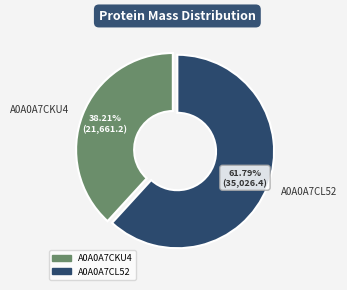

What percentage is the A0A0A7CL52 slice, to the nearest percent?

62%